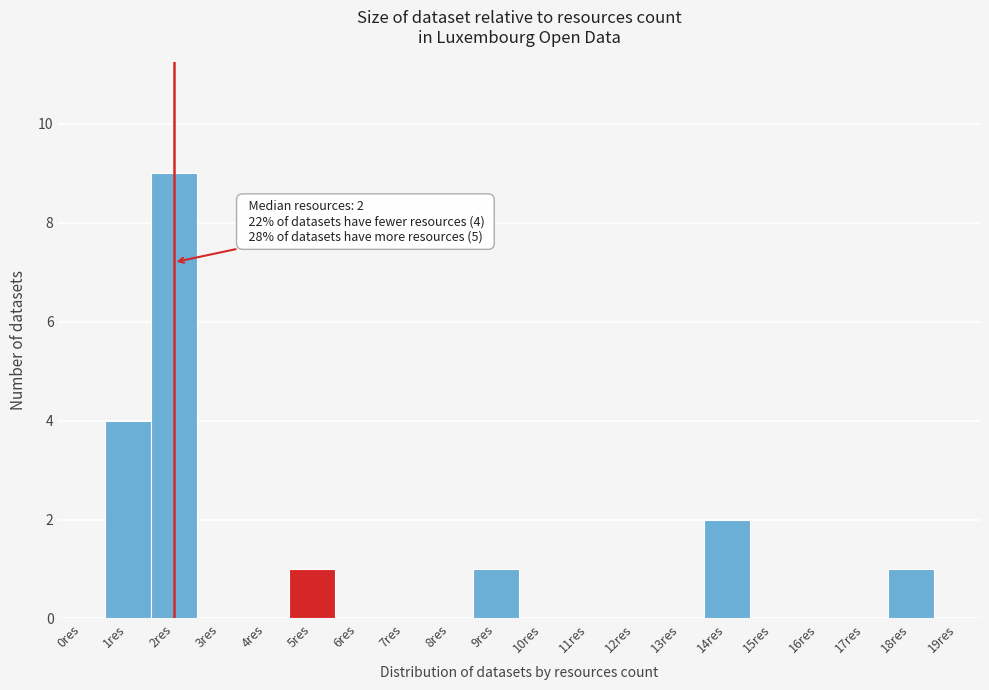

Reading left to right, extract all data points from this chart.

0res=0	1res=4	2res=9	3res=0	4res=0	5res=1	6res=0	7res=0	8res=0	9res=1	10res=0	11res=0	12res=0	13res=0	14res=2	15res=0	16res=0	17res=0	18res=1	19res=0